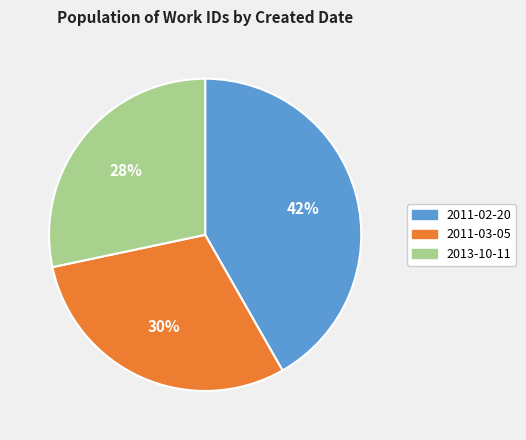

Count the number of slices in the pie.

3